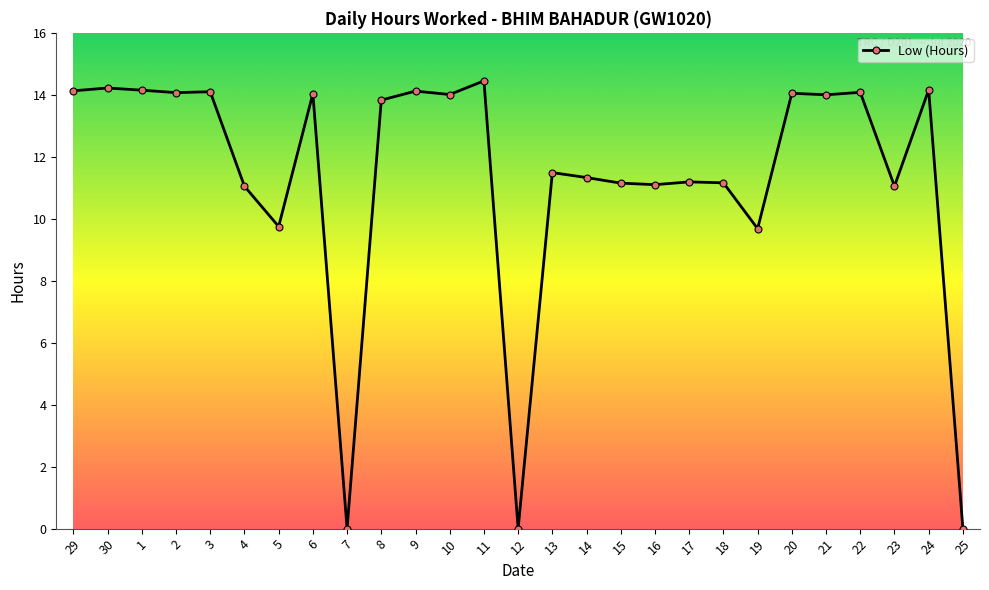

What is the ratio of the value at 30 to the value at 3?

1.0